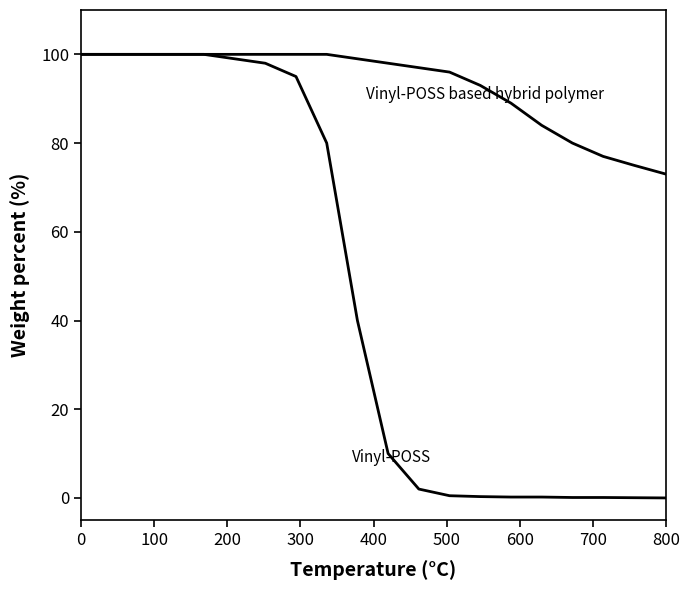

How many lines are shown in the chart?

2